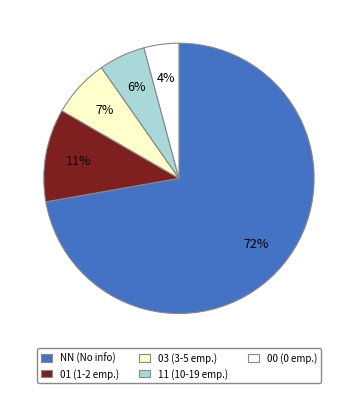

What is the smallest slice in the pie chart?

00